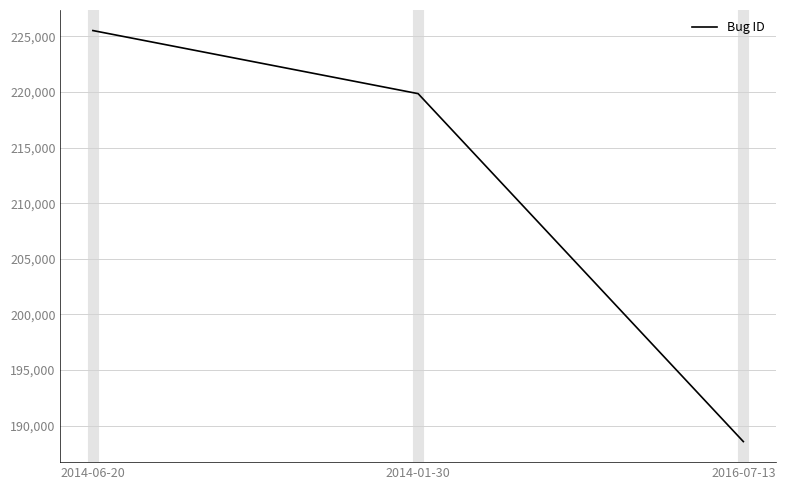

Count the values in the range 188573 to 225525.

3